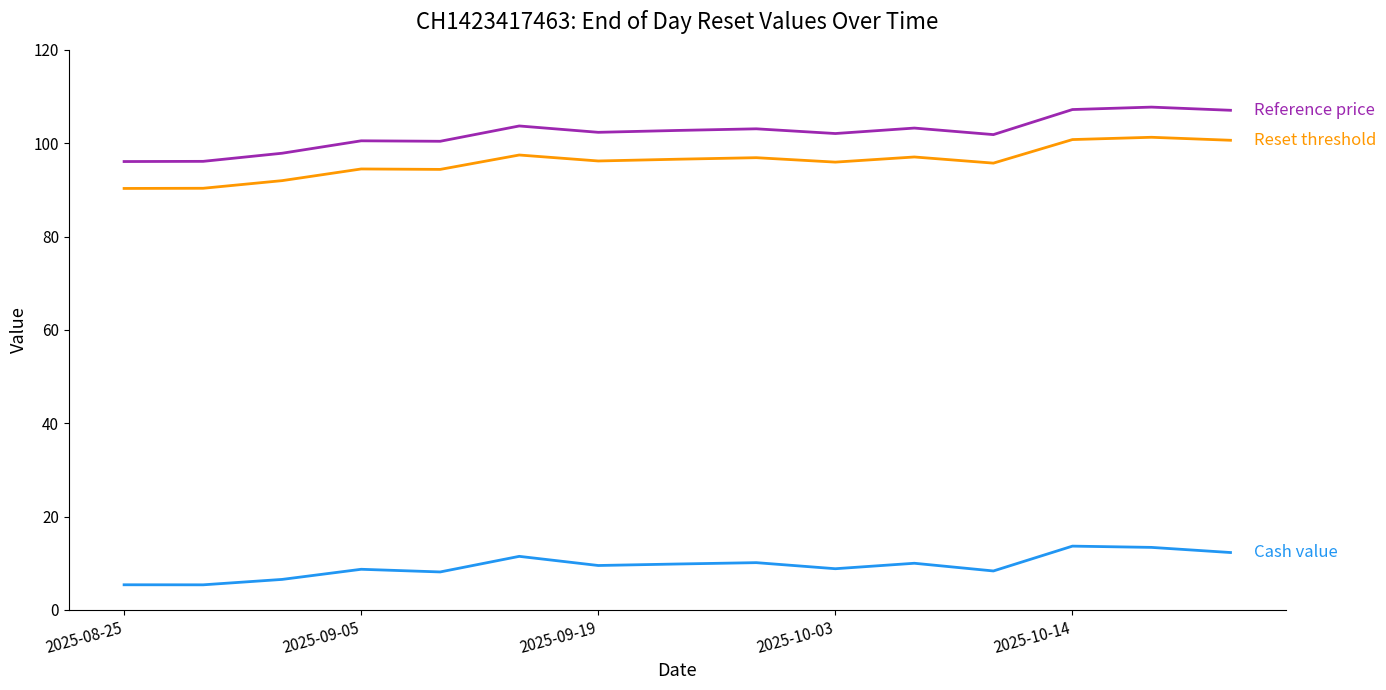

What is the maximum value shown in the chart?

107.7